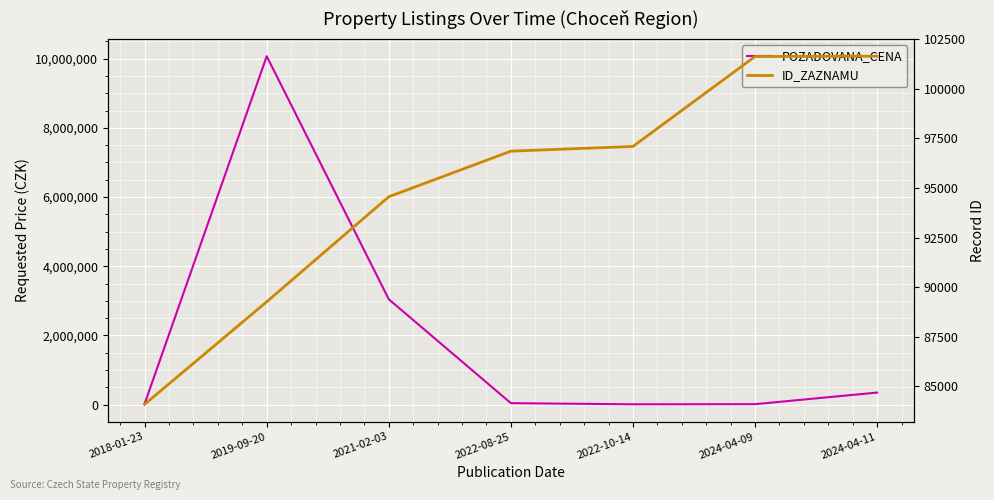

True or false: POZADOVANA_CENA and ID_ZAZNAMU cross at least once.

True